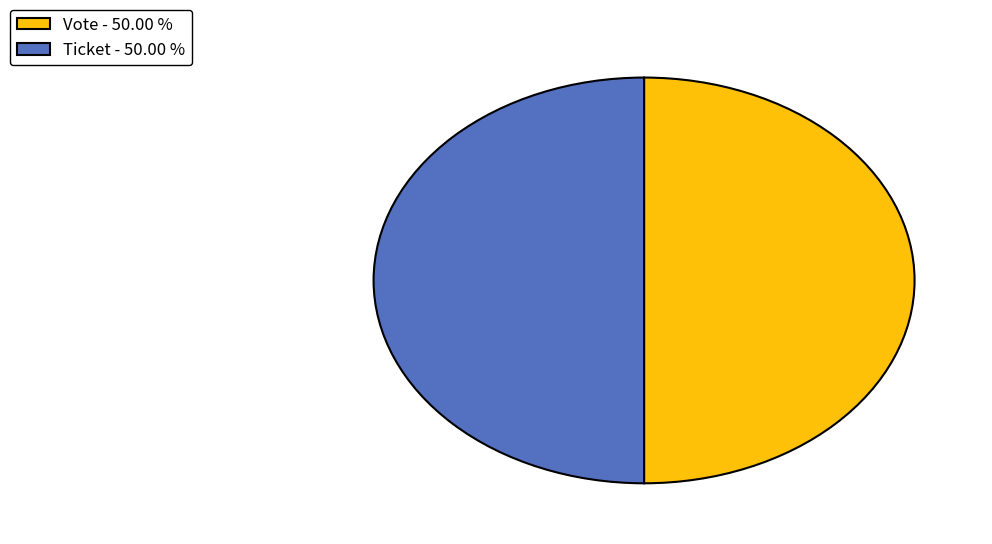

Do Ticket - 50.00 % and Vote - 50.00 % together represent more than half of the pie?

Yes